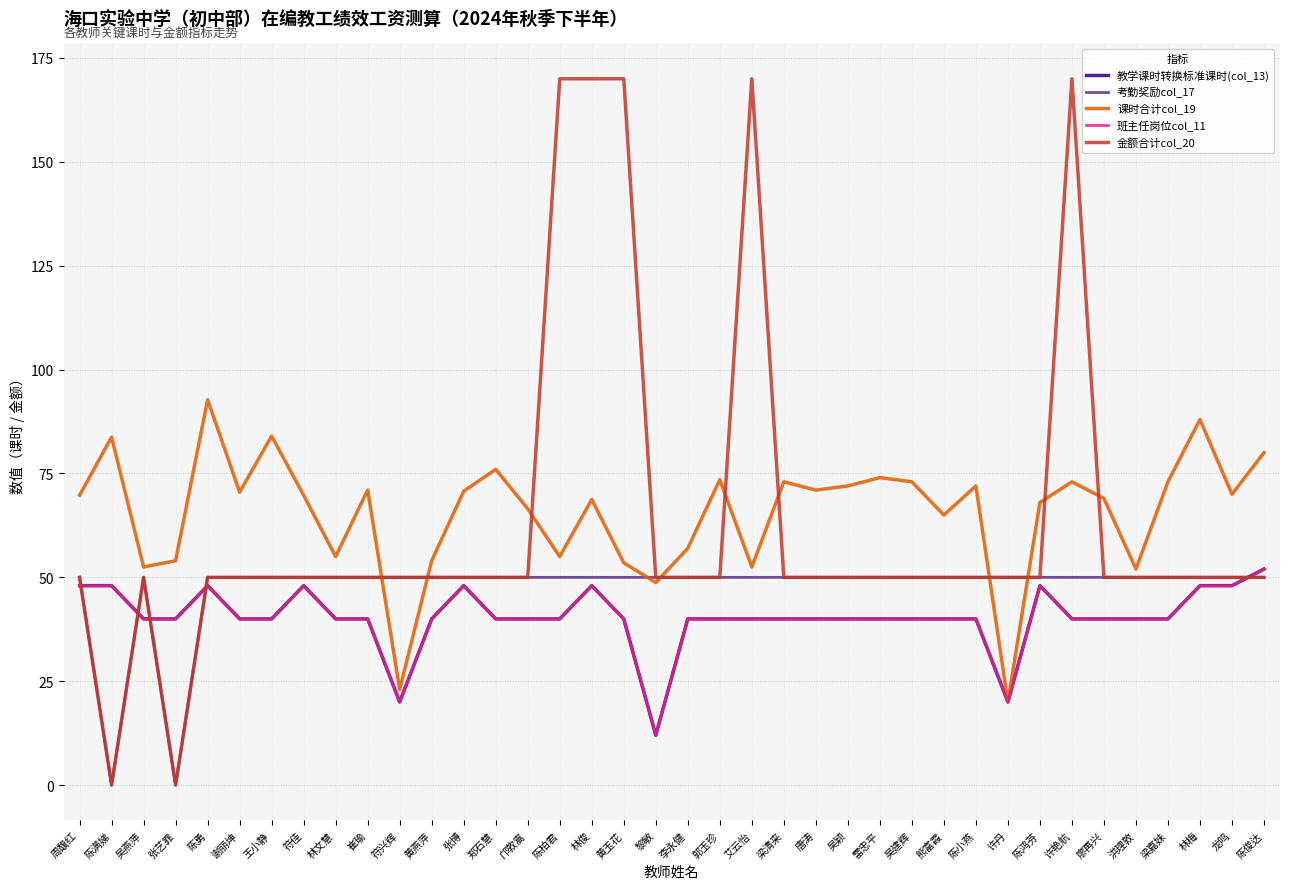

Which label corresponds to the smallest value in the chart?

陈满娣